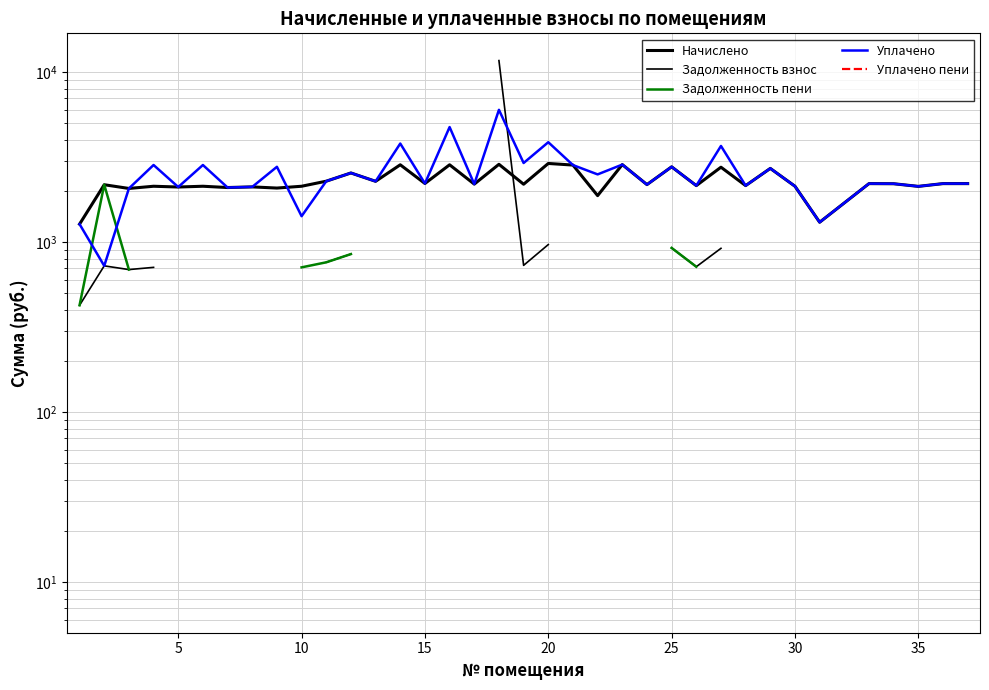

True or false: Начислено and Задолженность пени cross at least once.

False